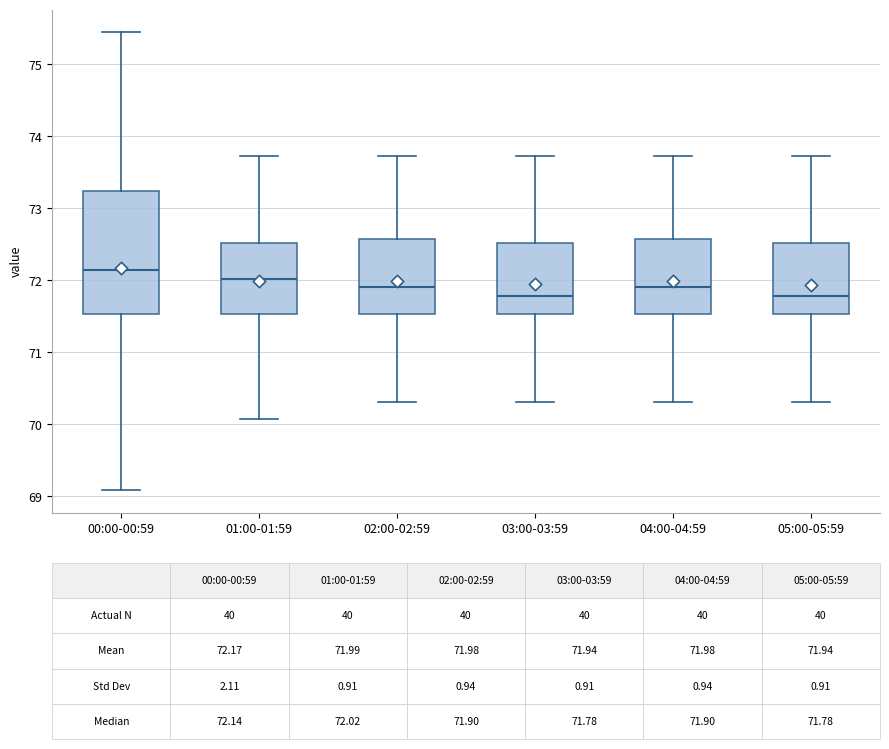

Which box has the highest median line?

00:00-00:59